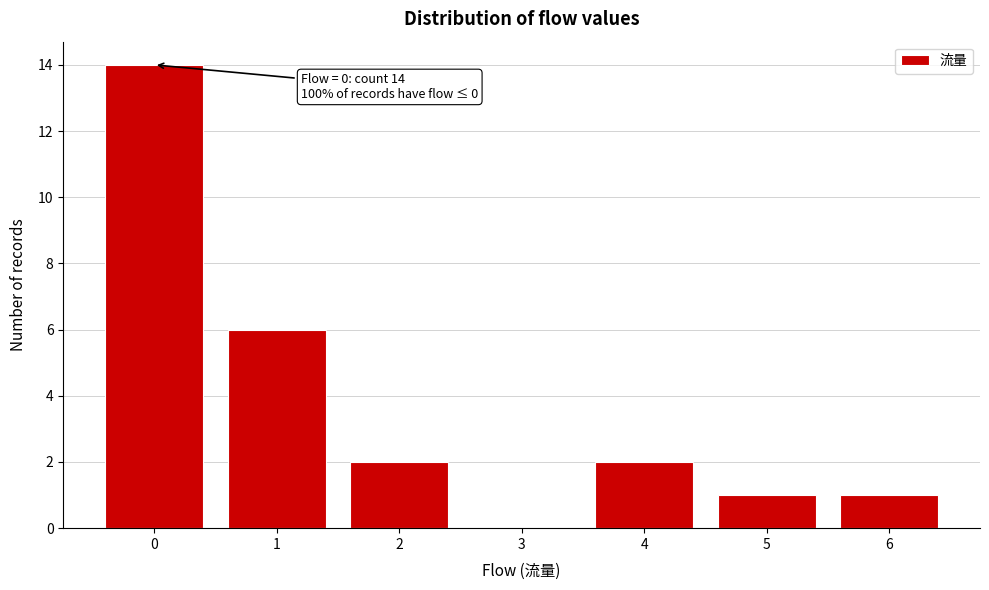

Reading left to right, what are all the values shown in this chart?

0=14	1=6	2=2	3=0	4=2	5=1	6=1